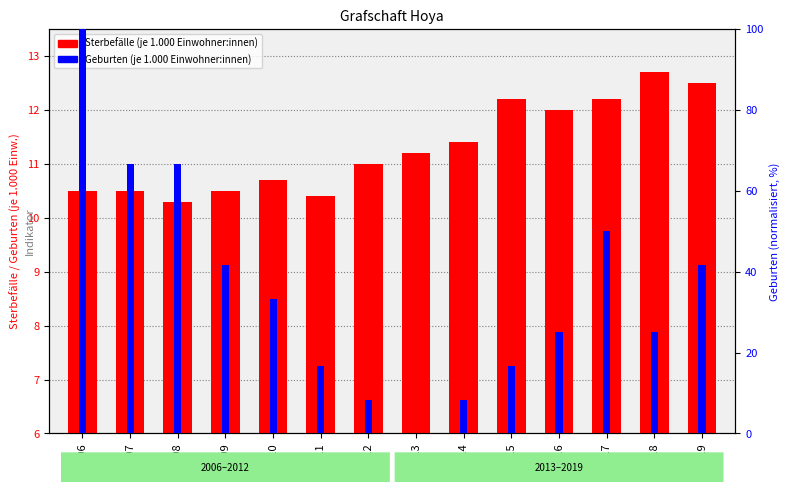

Which category has the highest value in the Geburten (je 1.000 Einwohner:innen) series?

2006